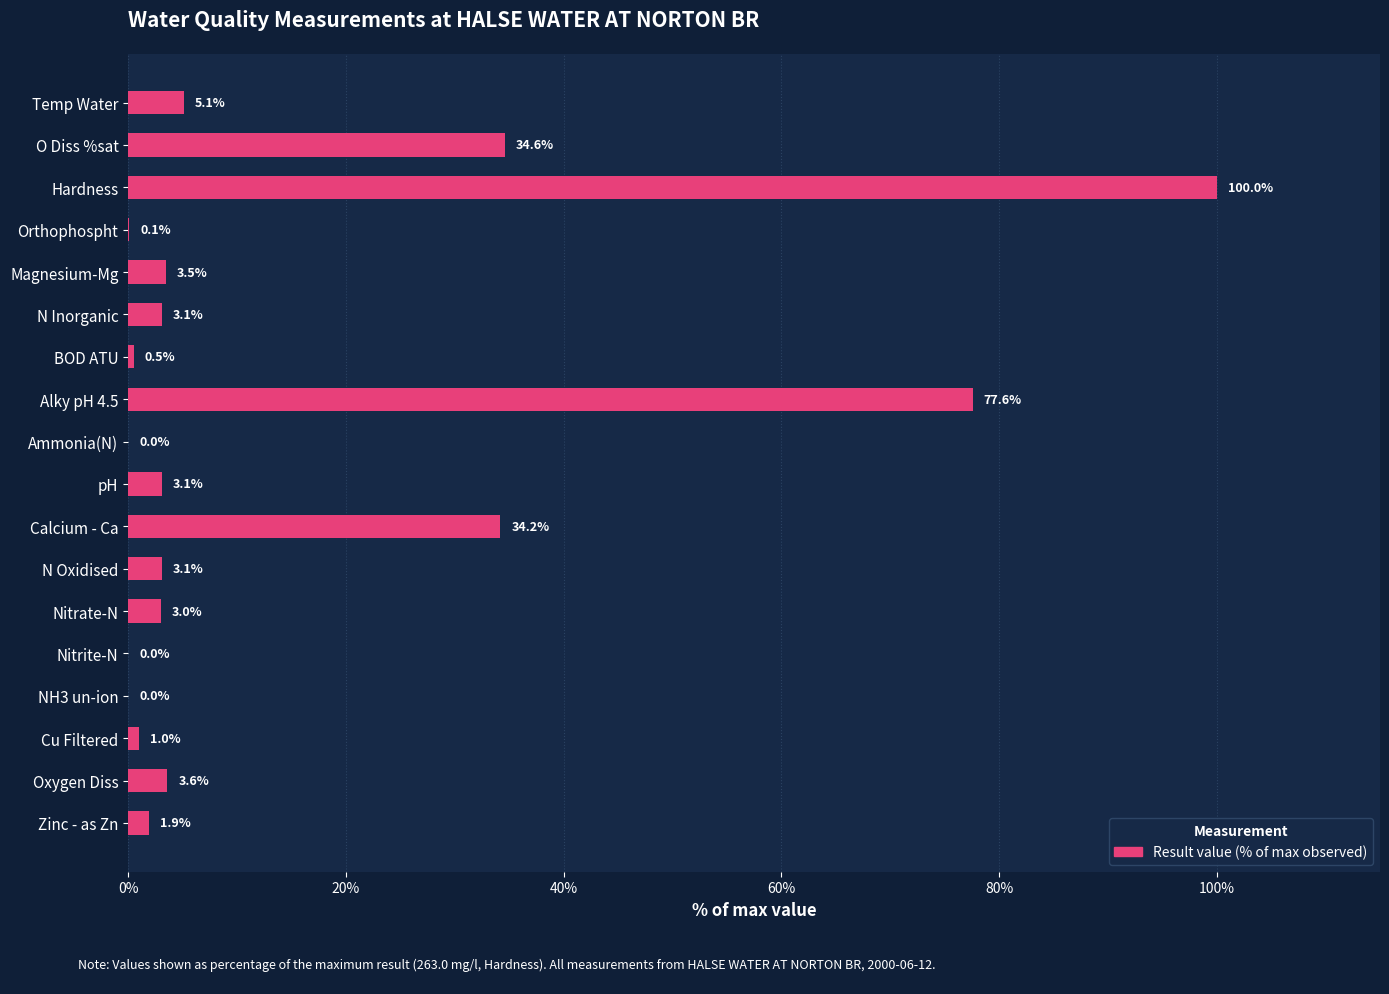

The value at Alky pH 4.5 is 110.4. True or false?

False